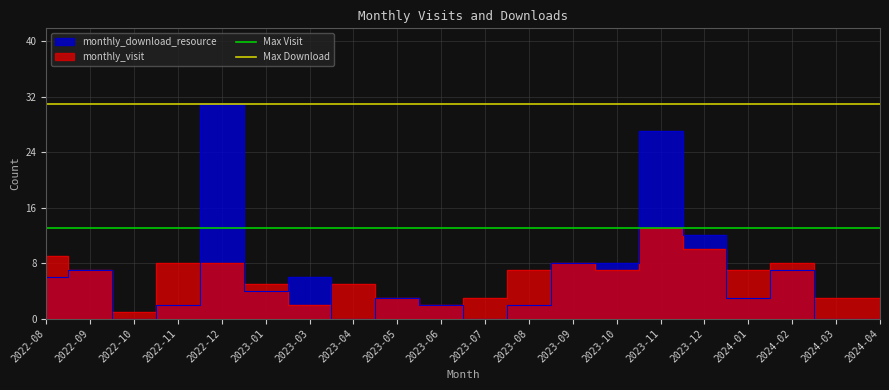

Does the chart display data point markers on the line(s)?

No